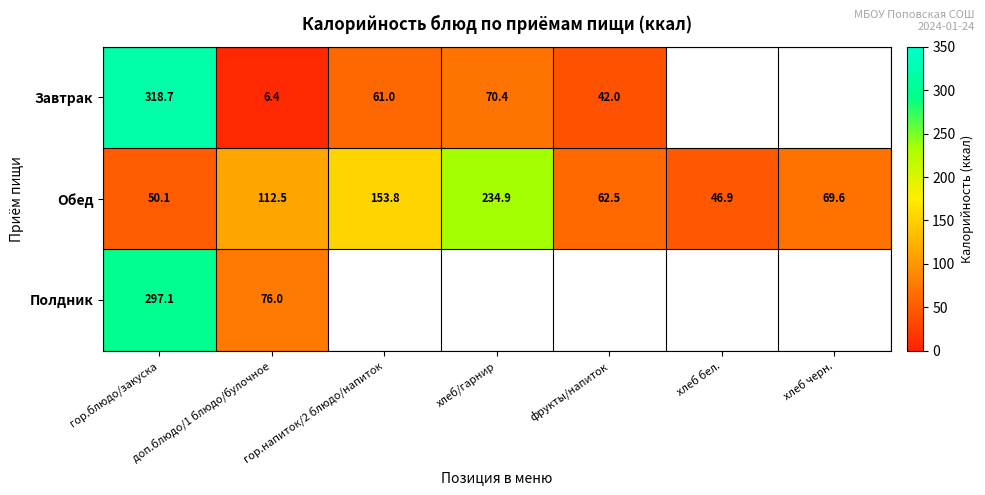

At which label is Обед closest to 140?

гор.напиток/2 блюдо/напиток